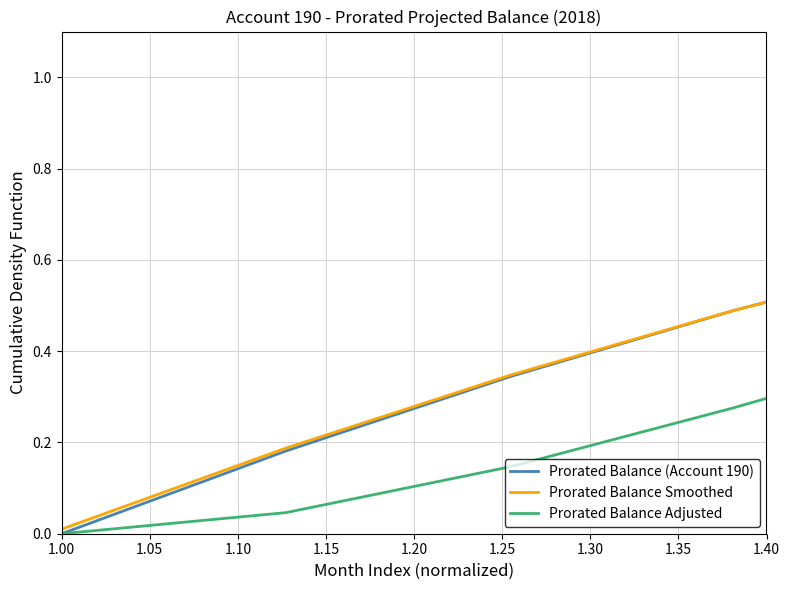

How many categories are shown in the chart?

12